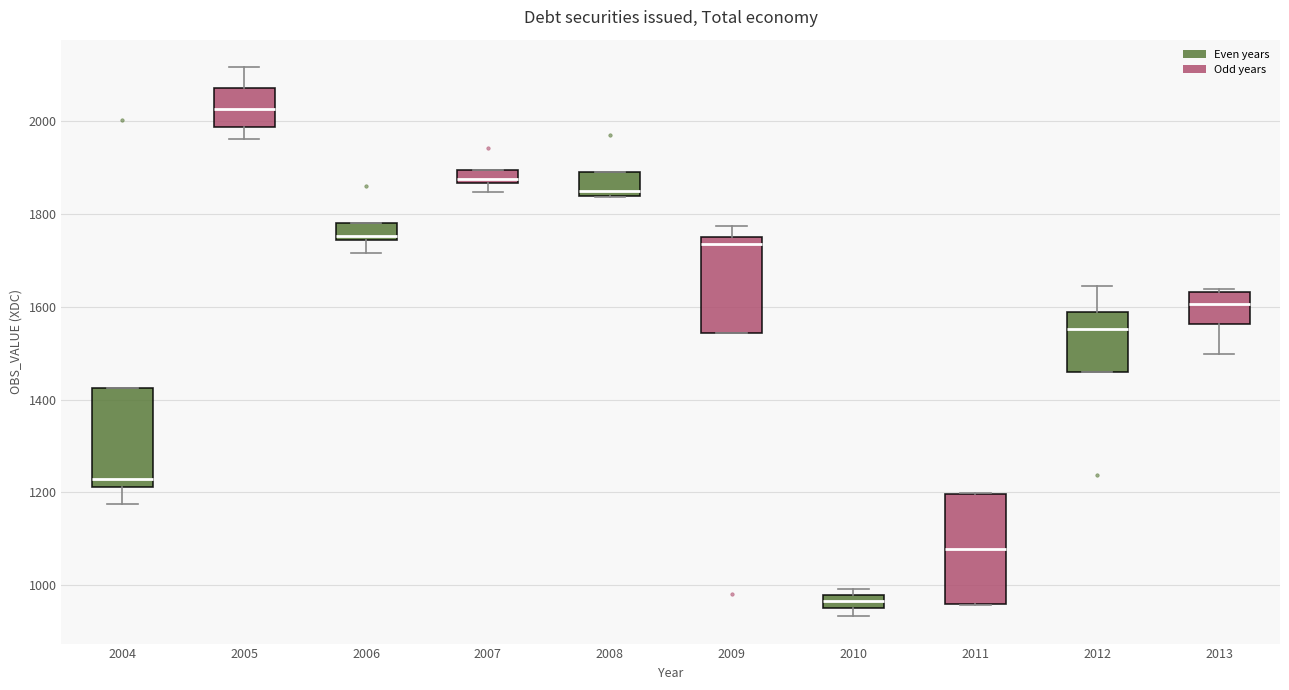

Which box's median line is the highest?

2005